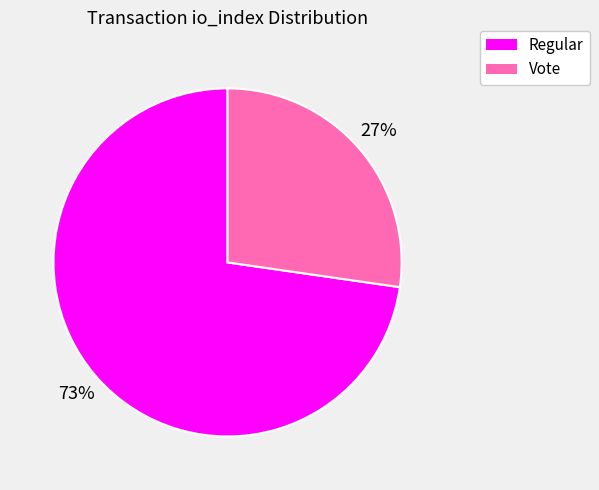

Combined, do Regular and Vote account for over 50%?

Yes